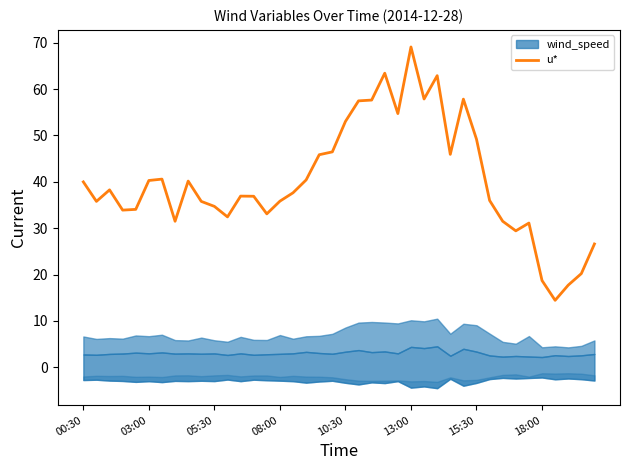

How many data points are above 37?

20